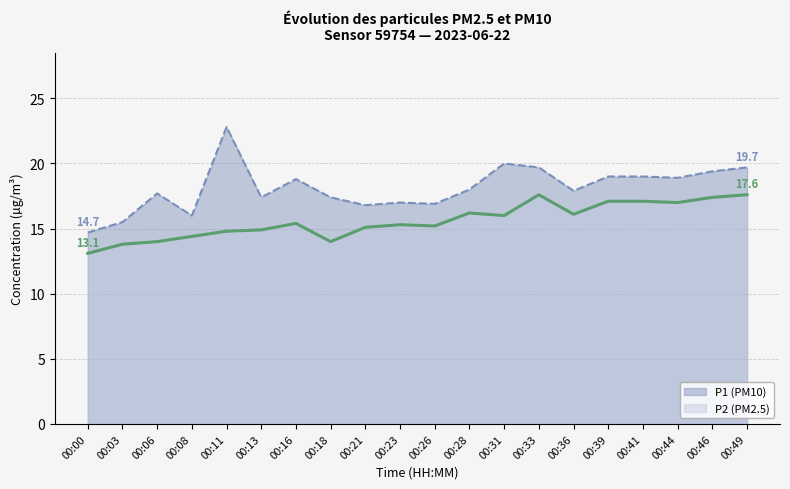

True or false: P1 and P2 cross at least once.

False